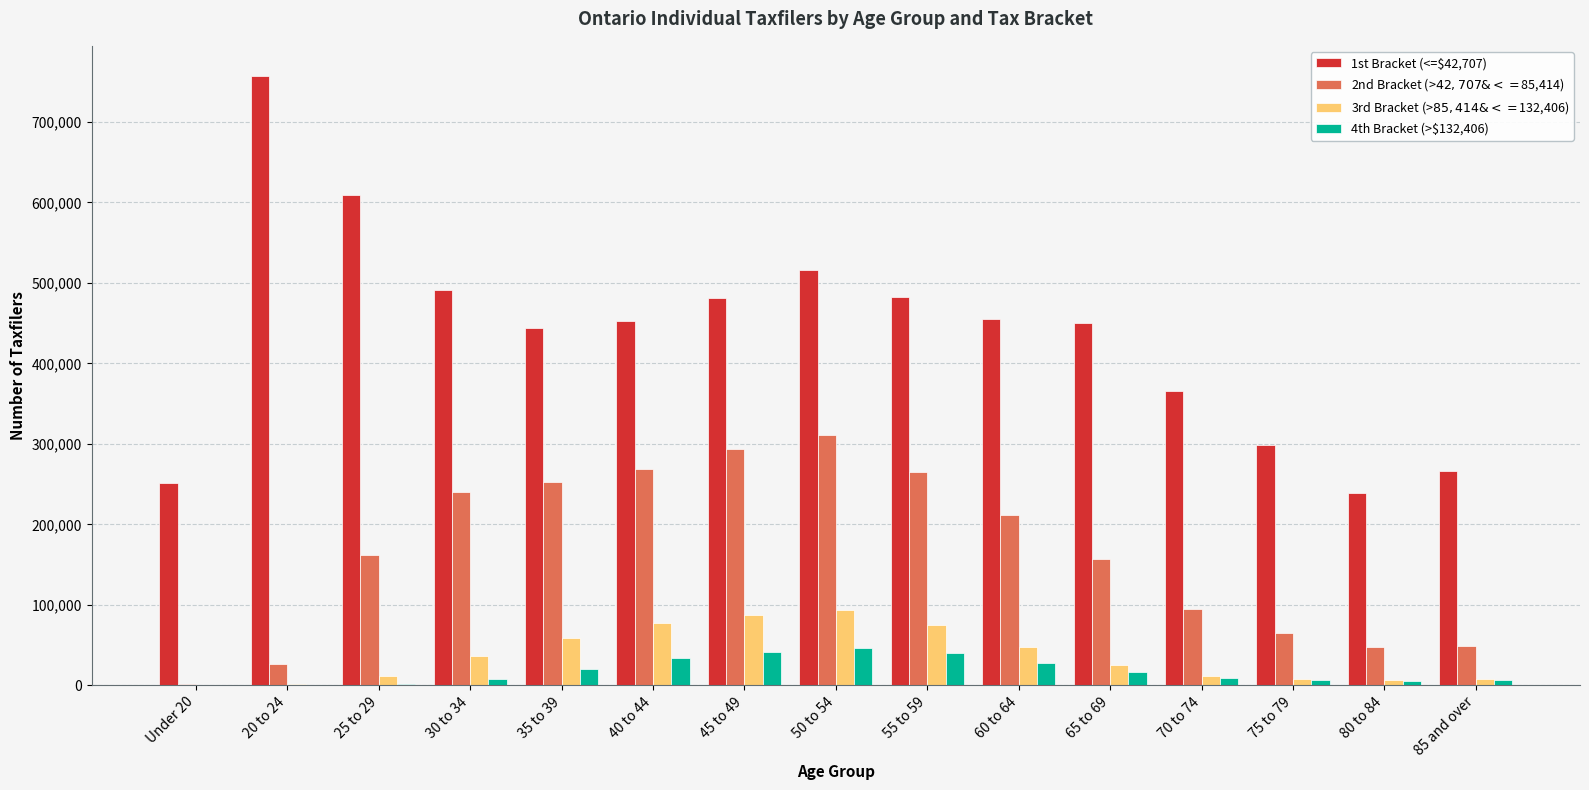

Which series has the largest total across all categories?

1st Bracket (<=$42,707)